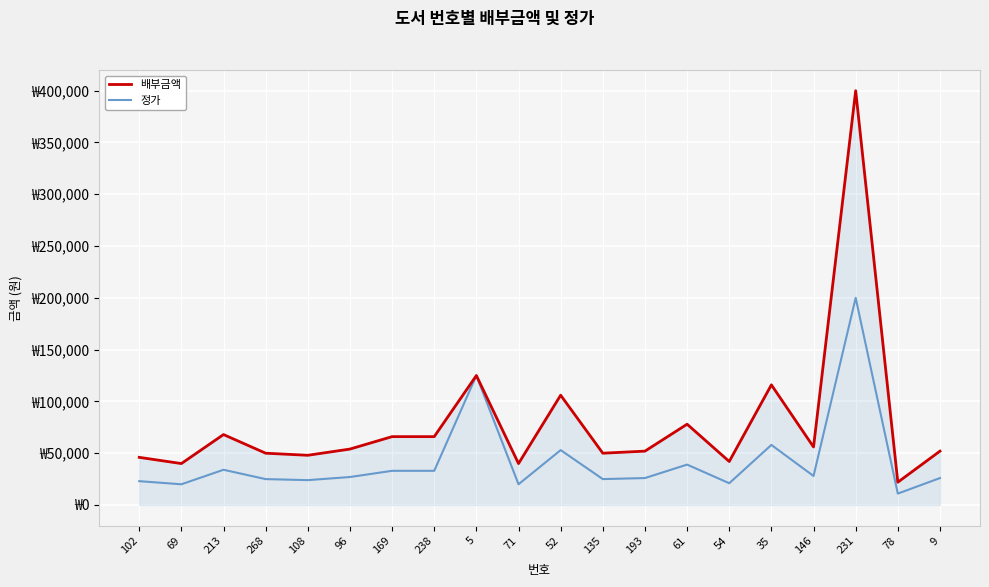

True or false: 정가 has more than 0 points higher than both neighbors.

True